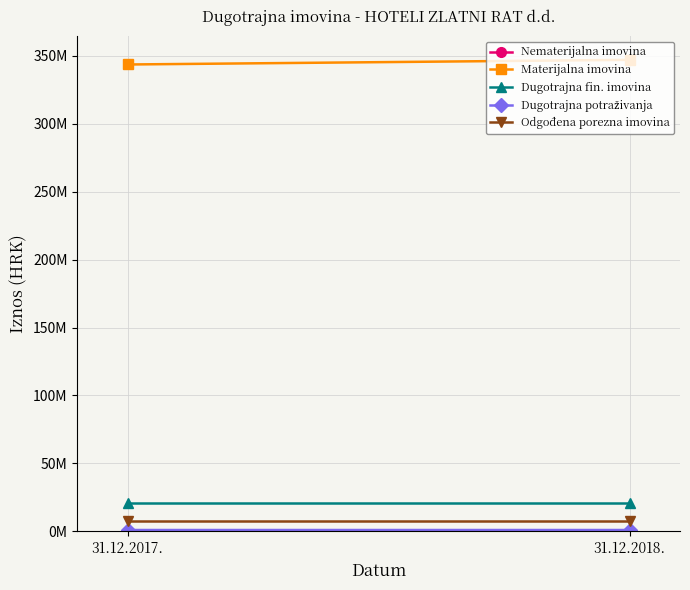

The Dugotrajna fin. imovina series shows 11858466.0 at 31.12.2018.. True or false?

False